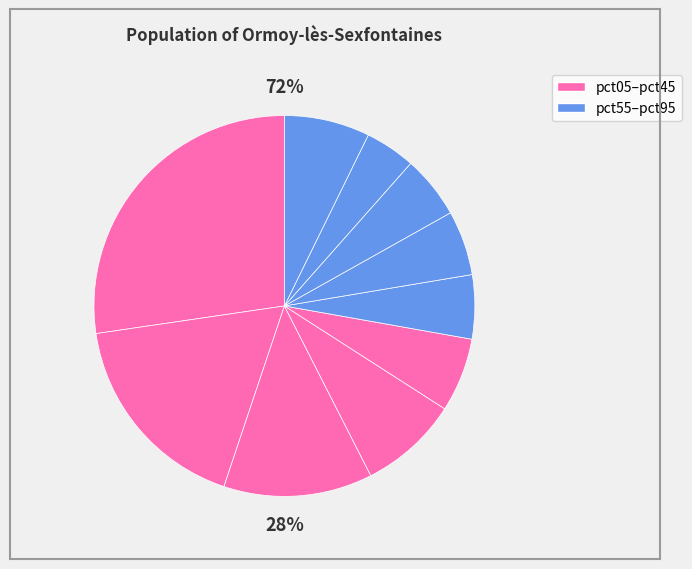

To the nearest percent, what is the difference between the largest and smallest slice percentages?

23%